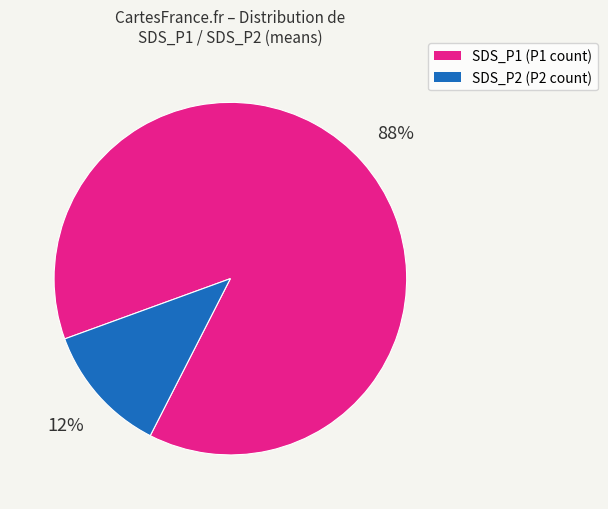

To the nearest percent, what is the average slice percentage?

50%